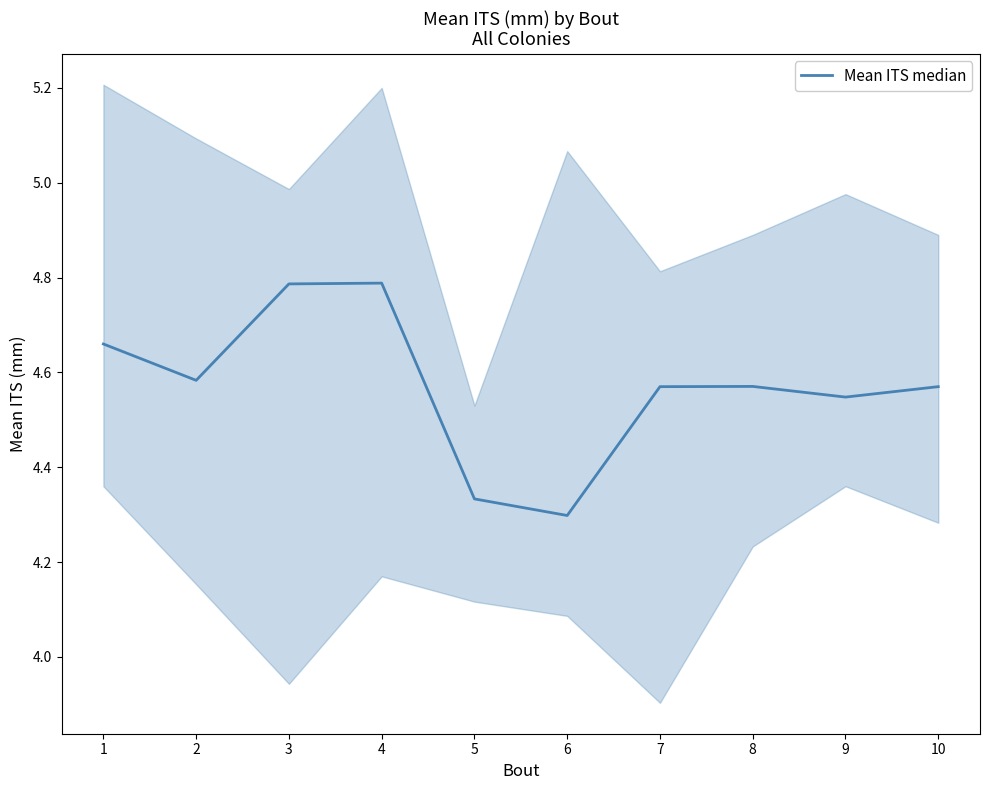

What is the average value?

4.6